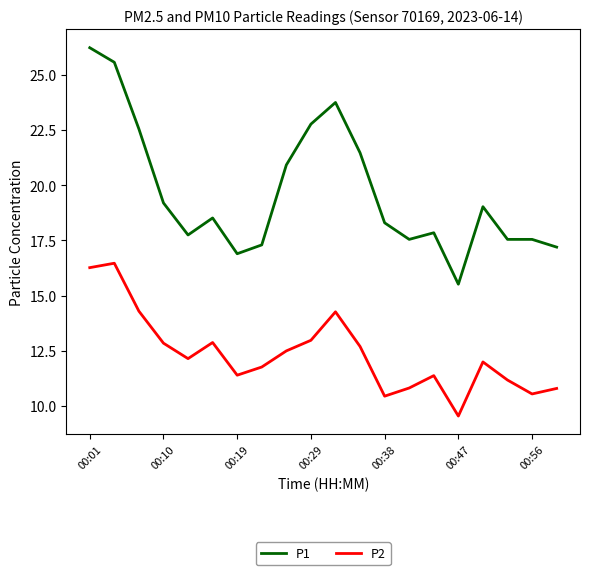

Which series has the largest range (max minus min)?

P1